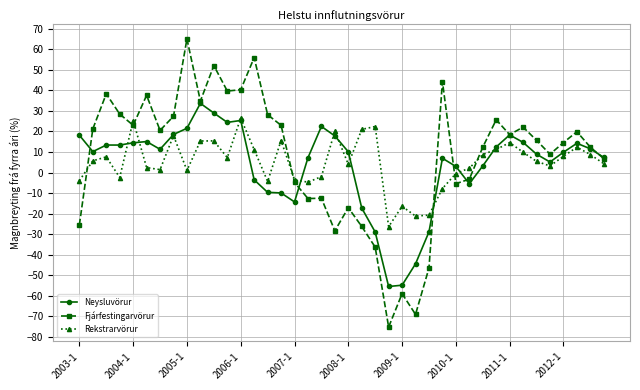

What is the sum of all Rekstrarvörur values?

194.8